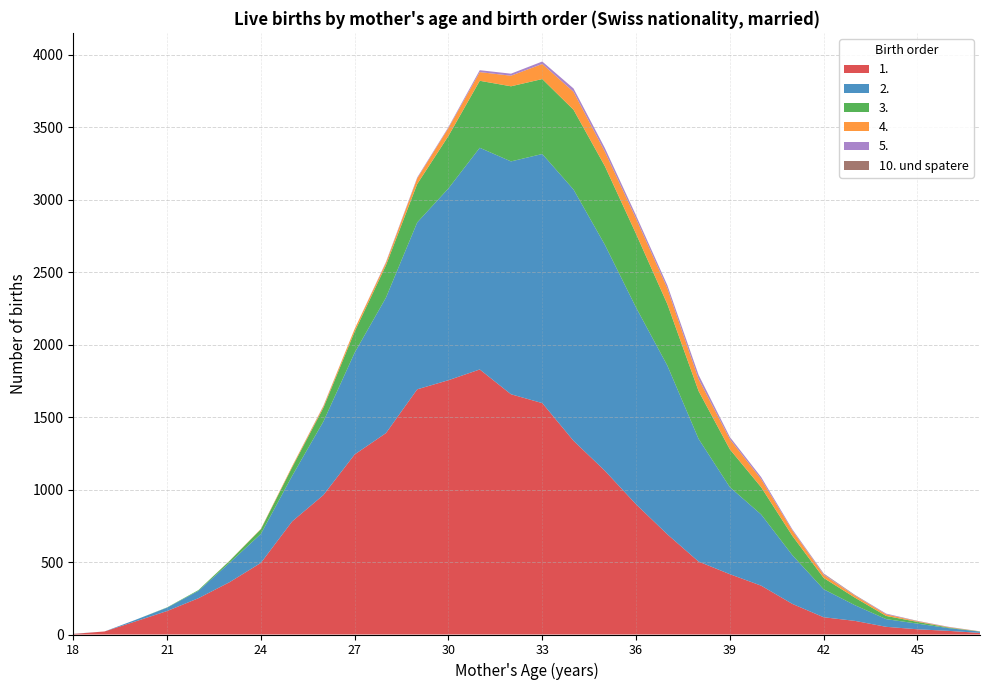

Reading left to right, extract all data points from this chart.

1.: 18=4	19=21	20=91	21=162	22=250	23=361	24=494	25=780	26=962	27=1242	28=1389	29=1691	30=1754	31=1828	32=1657	33=1596	34=1336	35=1130	36=898	37=691	38=503	39=416	40=337	41=211	42=119	43=94	44=53	45=36	46=25	47=11
2.: 18=1	19=0	20=11	21=23	22=51	23=134	24=200	25=314	26=507	27=702	28=934	29=1151	30=1323	31=1529	32=1606	33=1718	34=1733	35=1559	36=1357	37=1164	38=846	39=600	40=491	41=336	42=193	43=108	44=53	45=39	46=19	47=9
3.: 18=0	19=0	20=0	21=2	22=5	23=13	24=32	25=59	26=95	27=145	28=223	29=265	30=362	31=462	32=518	33=517	34=550	35=542	36=508	37=424	38=330	39=261	40=188	41=133	42=78	43=52	44=22	45=12	46=4	47=1
4.: 18=0	19=0	20=0	21=0	22=0	23=1	24=3	25=8	26=11	27=19	28=18	29=39	30=55	31=60	32=73	33=104	34=124	35=100	36=106	37=109	38=83	39=70	40=56	41=37	42=22	43=14	44=11	45=4	46=3	47=1
5.: 18=0	19=0	20=0	21=0	22=0	23=0	24=0	25=0	26=3	27=0	28=5	29=6	30=6	31=13	32=14	33=17	34=23	35=25	36=20	37=21	38=27	39=14	40=14	41=8	42=6	43=2	44=5	45=1	46=2	47=0
10. und spatere: 18=0	19=0	20=0	21=0	22=0	23=0	24=0	25=0	26=0	27=0	28=0	29=0	30=0	31=0	32=0	33=0	34=0	35=0	36=1	37=0	38=1	39=1	40=0	41=0	42=3	43=3	44=0	45=2	46=0	47=0